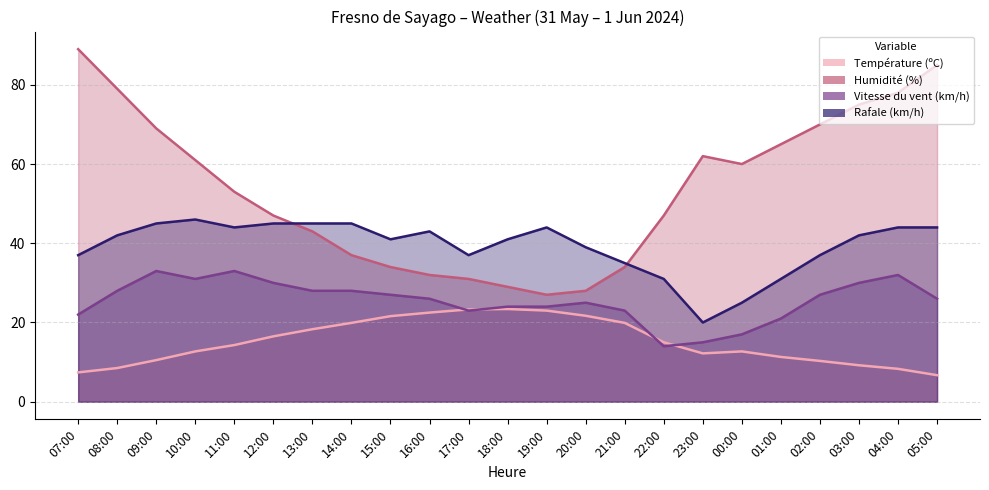

Where does the Rafale (km/h) series first go above 42?

09:00